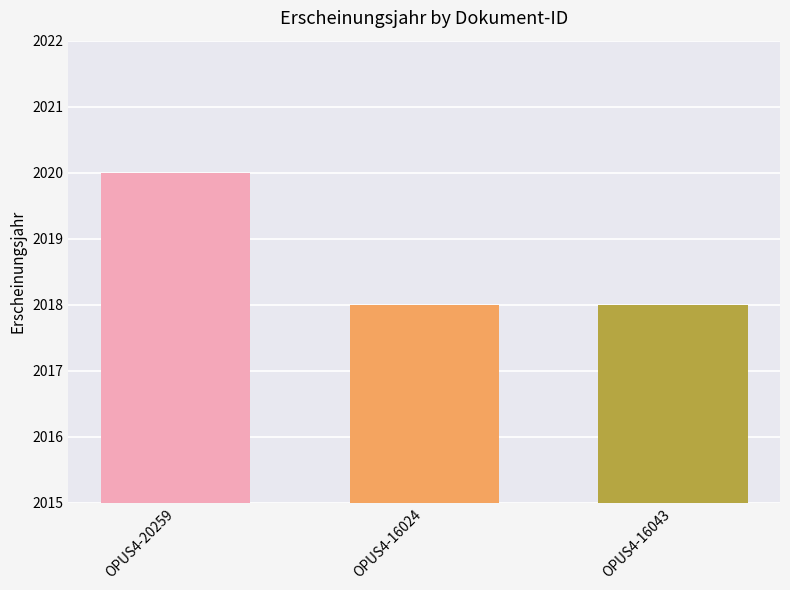

Reading right to left, transcribe all the data shown in this chart.

OPUS4-16043=2018	OPUS4-16024=2018	OPUS4-20259=2020